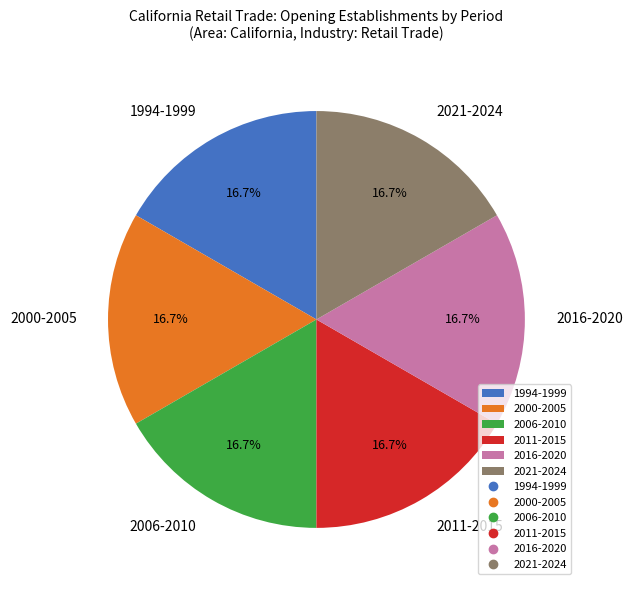

What percentage is NOT represented by 2021-2024?

83.3%